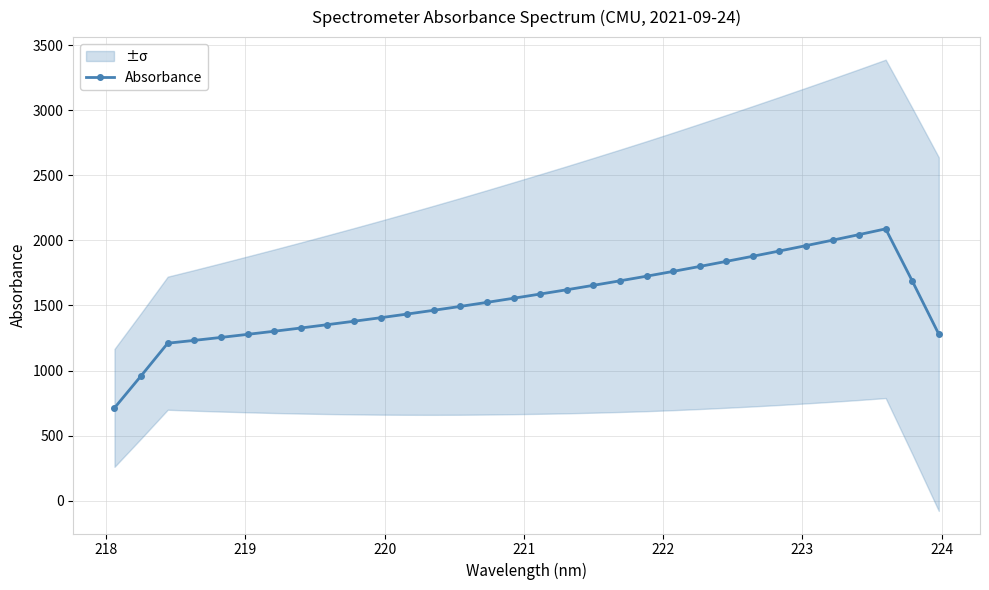

How many lines are shown in the chart?

1